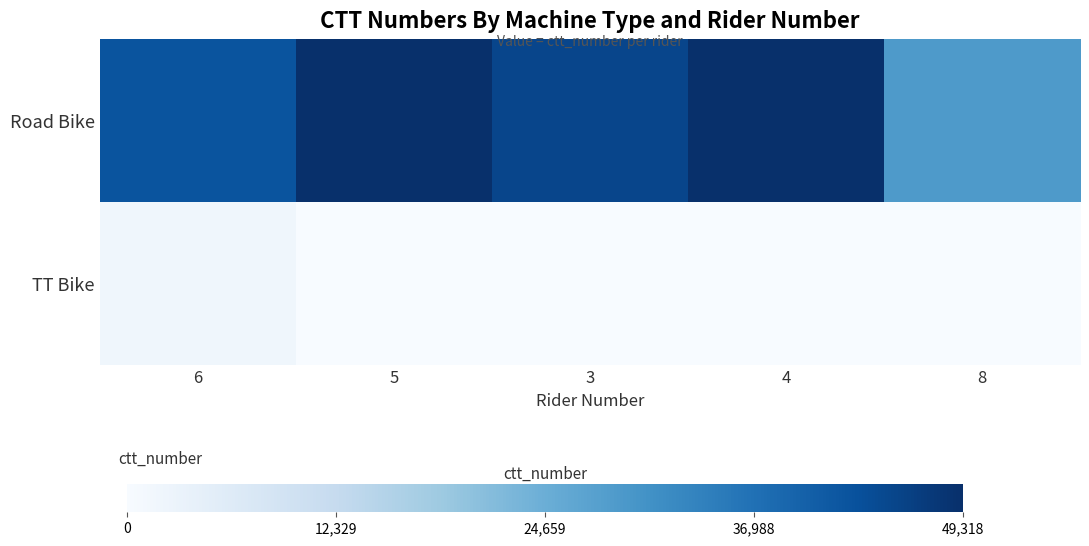

At how many categories does at least one series exceed 10191?

5